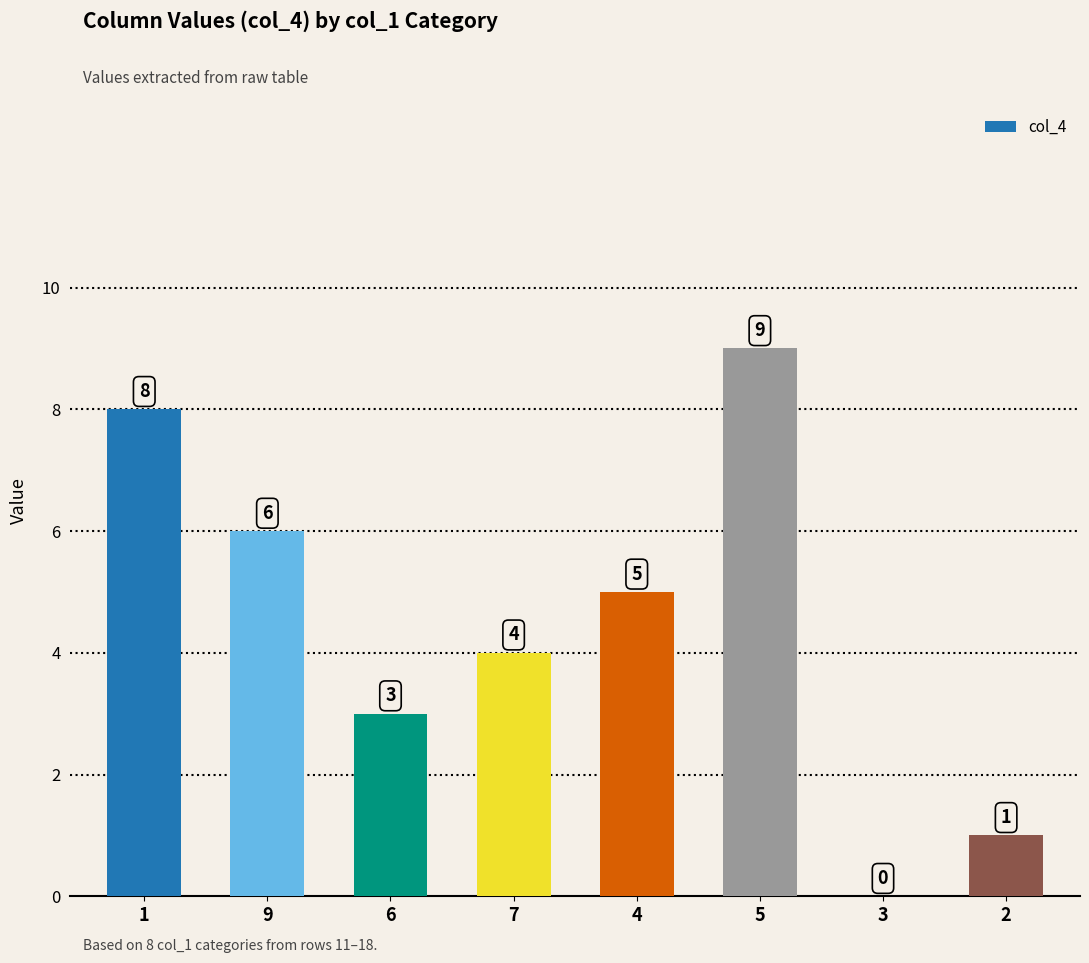

What is the sum of the values at 3 and 9?

6